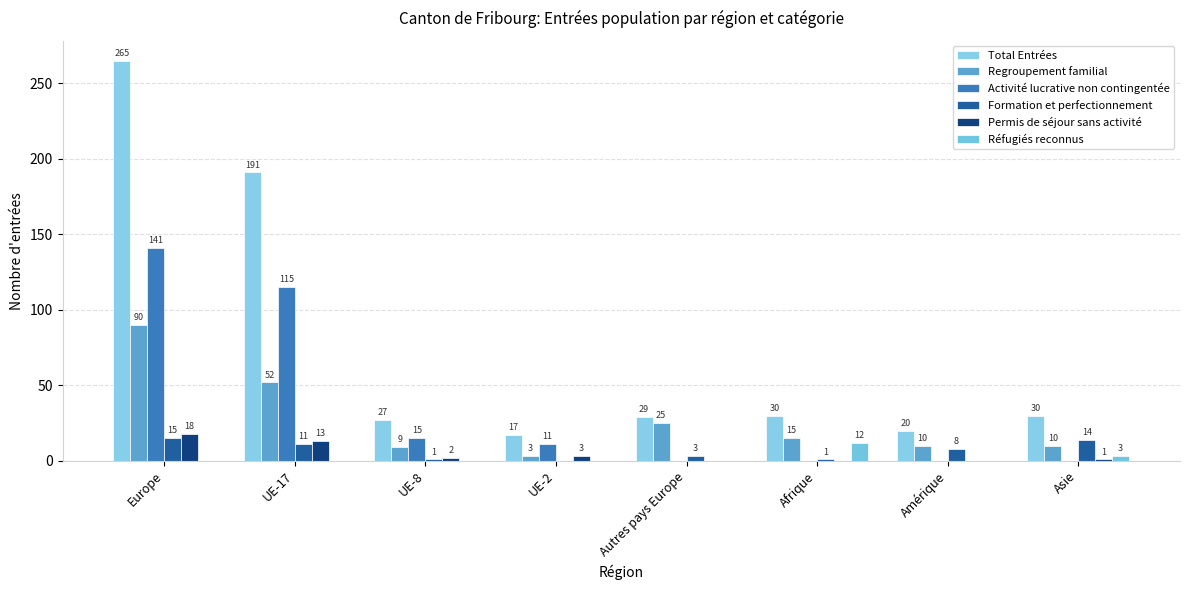

What is the difference between the second highest and minimum values in the Regroupement familial series?

49